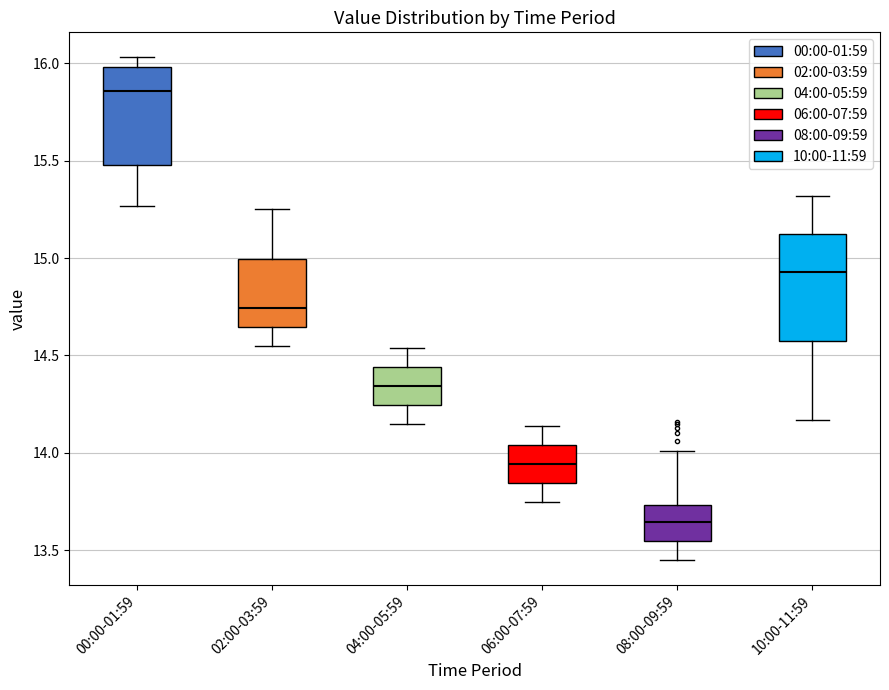

Reading left to right, transcribe this box plot: for each box, give where its median line is, the range the box spans, and where its two whiskers end, as read against the y-axis. The values are not printed on the chart, so give them approximately, as read against the axis.

00:00-01:59: median 15.85, box 15.50 to 16.00, whiskers 15.25 to 16.05
02:00-03:59: median 14.75, box 14.65 to 15.00, whiskers 14.55 to 15.25
04:00-05:59: median 14.35, box 14.25 to 14.45, whiskers 14.15 to 14.55
06:00-07:59: median 13.95, box 13.85 to 14.05, whiskers 13.75 to 14.15
08:00-09:59: median 13.65, box 13.55 to 13.75, whiskers 13.45 to 14.00
10:00-11:59: median 14.95, box 14.55 to 15.15, whiskers 14.15 to 15.30